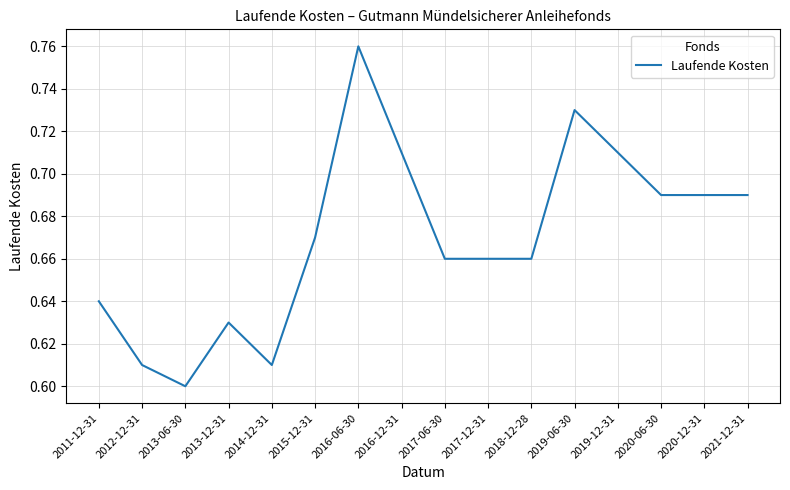

At which label is the value closest to 0?

2013-06-30